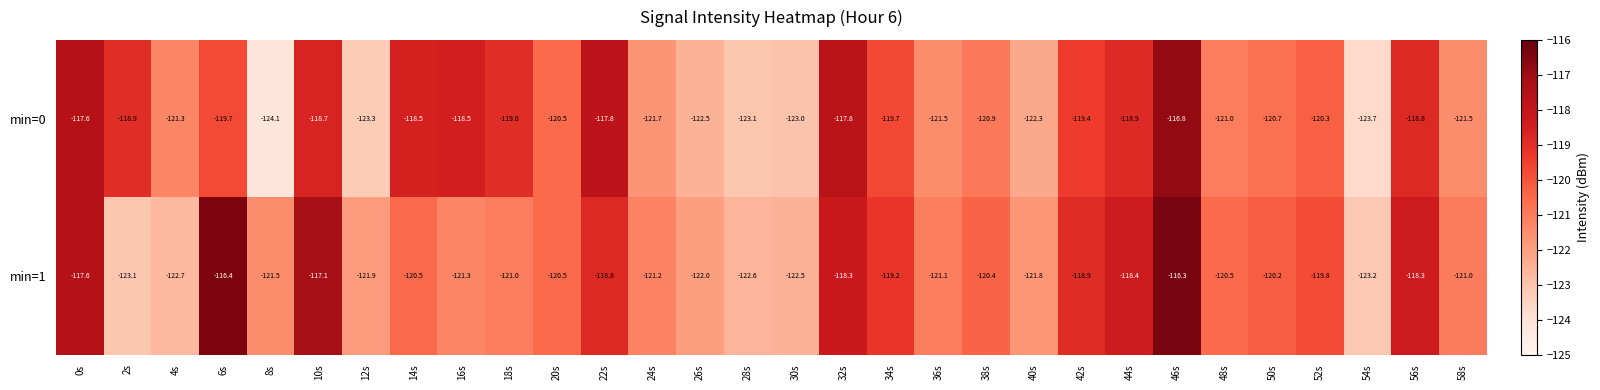

What is the spread (max minus min) of values at 14s?

2.0